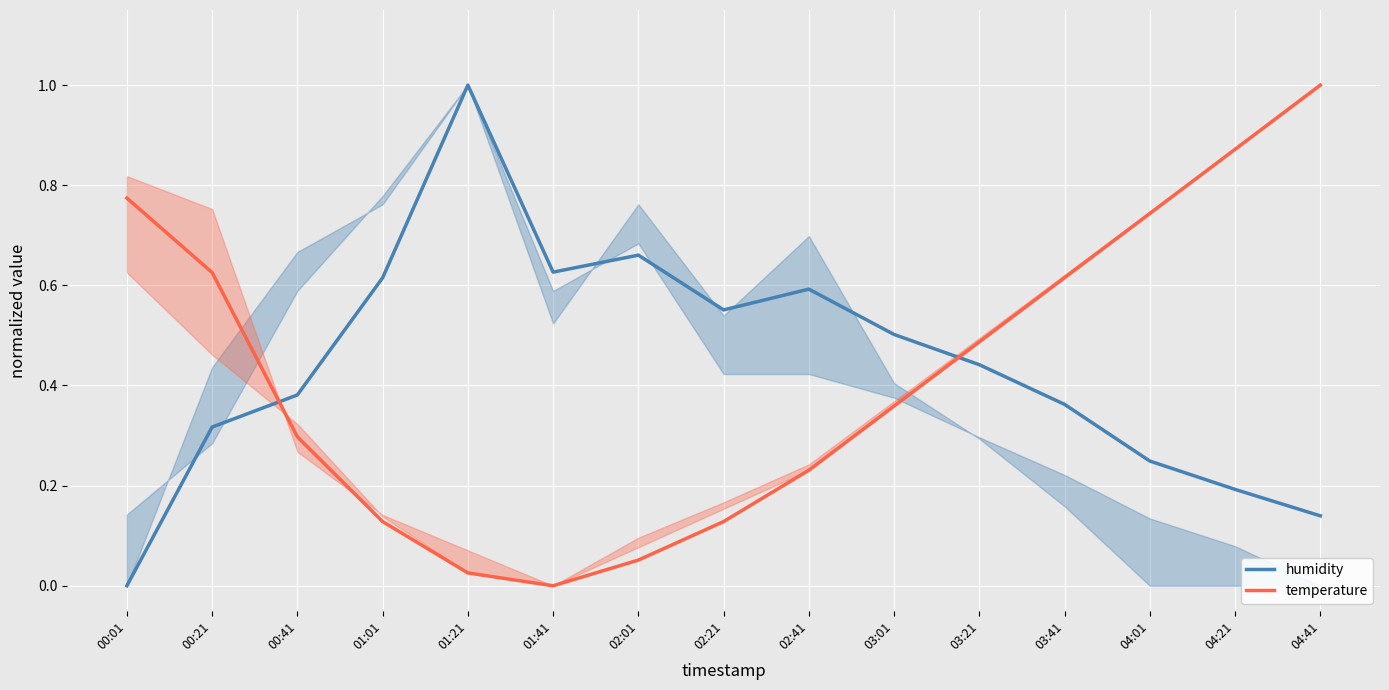

At which category does temperature reach its first local valley?

01:41